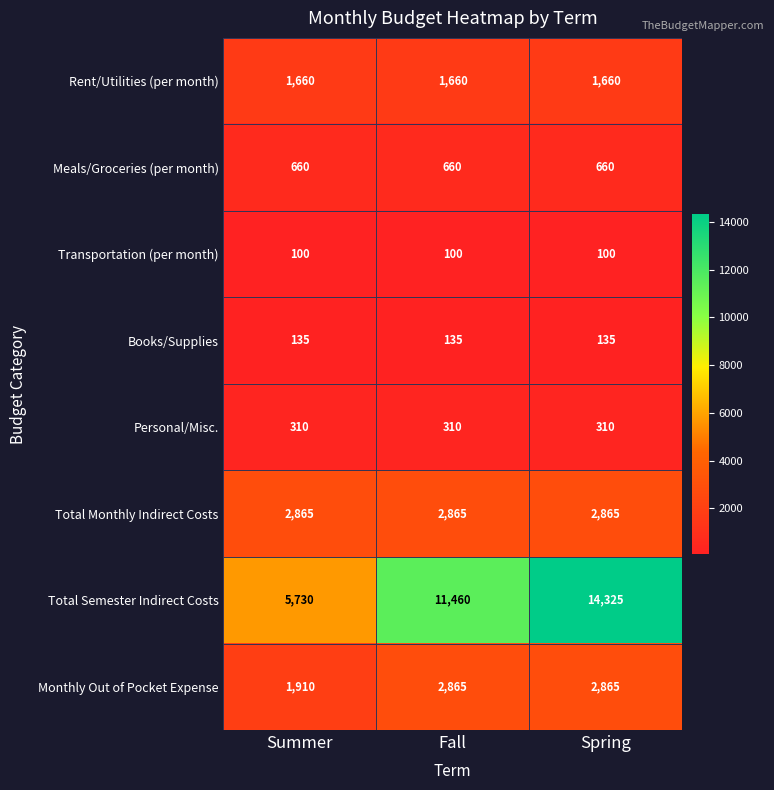

True or false: Personal/Misc. has a value of 310 at Fall.

True